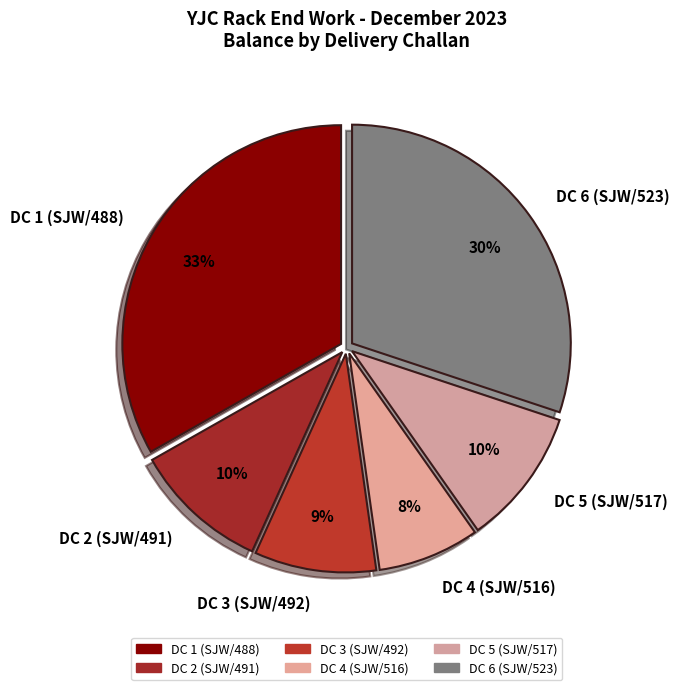

How many segments does this pie chart have?

6